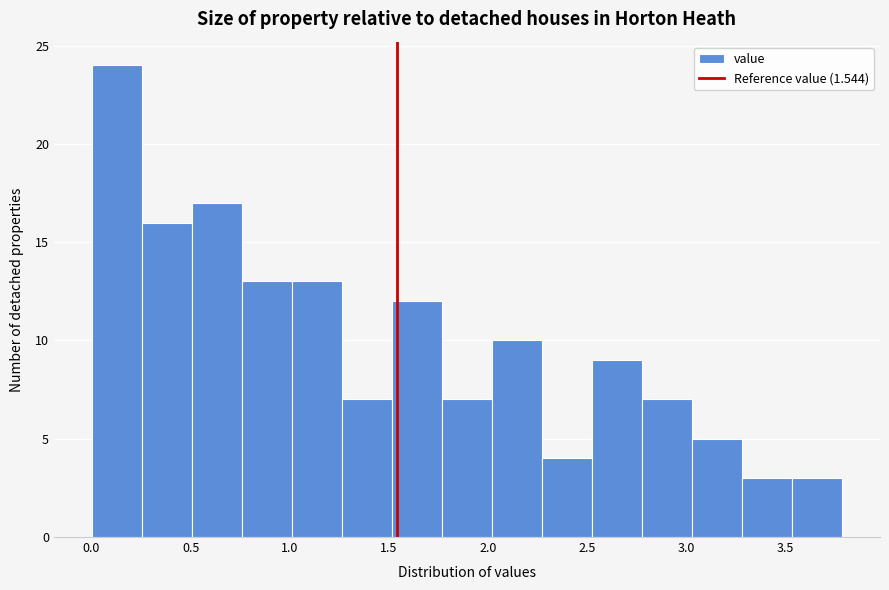

Reading left to right, list every bar in this chart as the range it spans on the x-axis followed by its height. Neither the bar edges nor the heights are printed on the chart, so give them approximately, as read against the axes.

0.00 to 0.25: 24
0.25 to 0.50: 16
0.50 to 0.75: 17
0.75 to 1.00: 13
1.00 to 1.25: 13
1.25 to 1.50: 7
1.50 to 1.75: 12
1.75 to 2.00: 7
2.00 to 2.25: 10
2.25 to 2.55: 4
2.55 to 2.80: 9
2.80 to 3.05: 7
3.05 to 3.30: 5
3.30 to 3.55: 3
3.55 to 3.80: 3